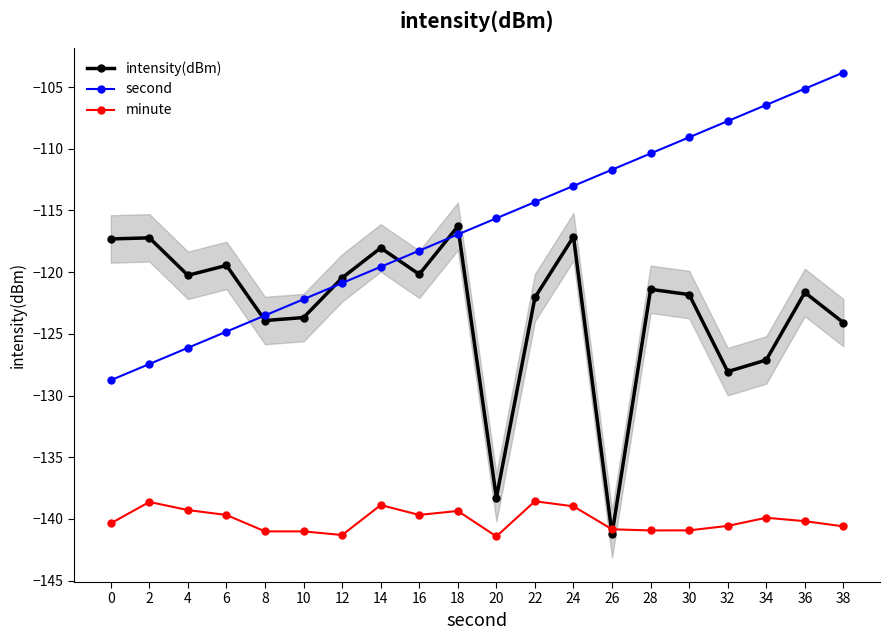

Rank the series at 30 from highest to lowest value.

second, intensity(dBm), minute